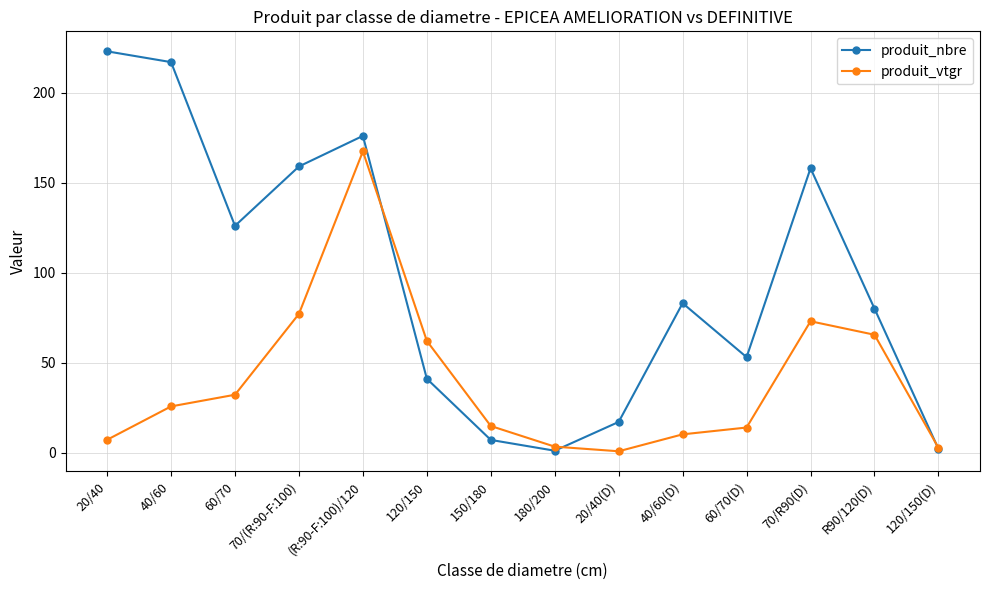

At which category does produit_nbre reach its first local valley?

60/70